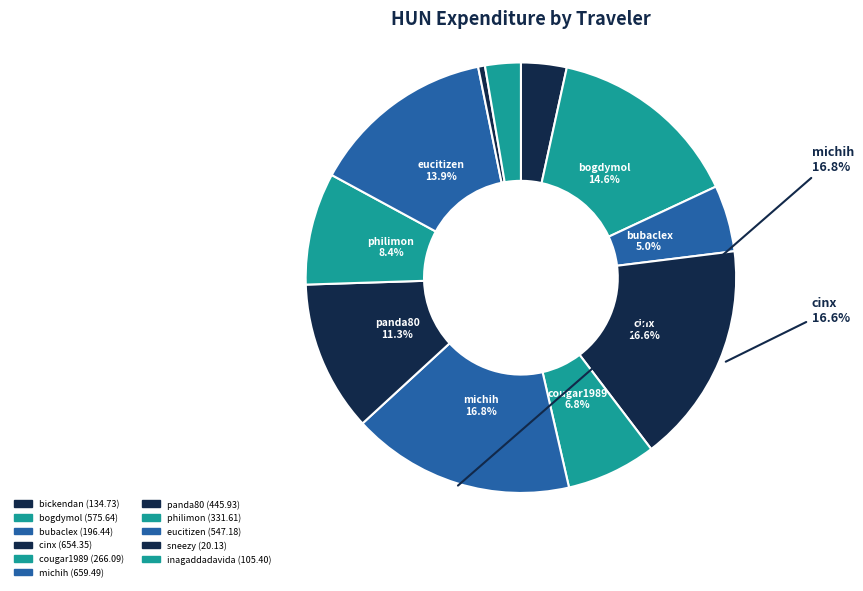

How many segments does this pie chart have?

11